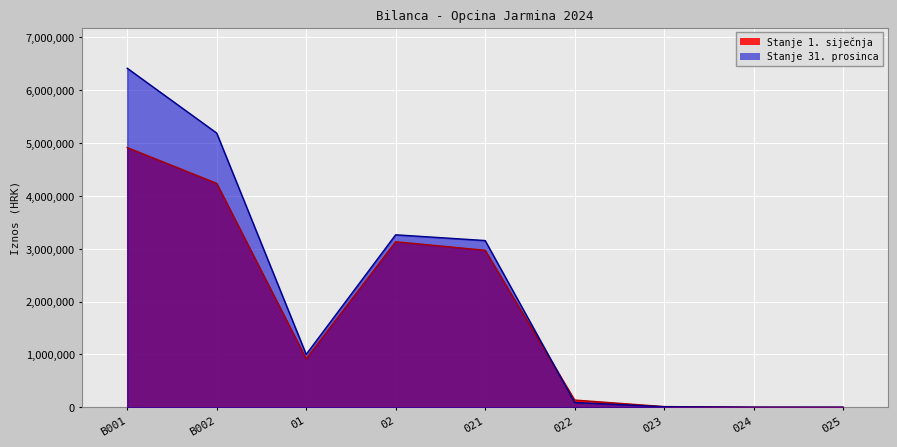

At which label is Stanje 31. prosinca closest to 3208528?

021